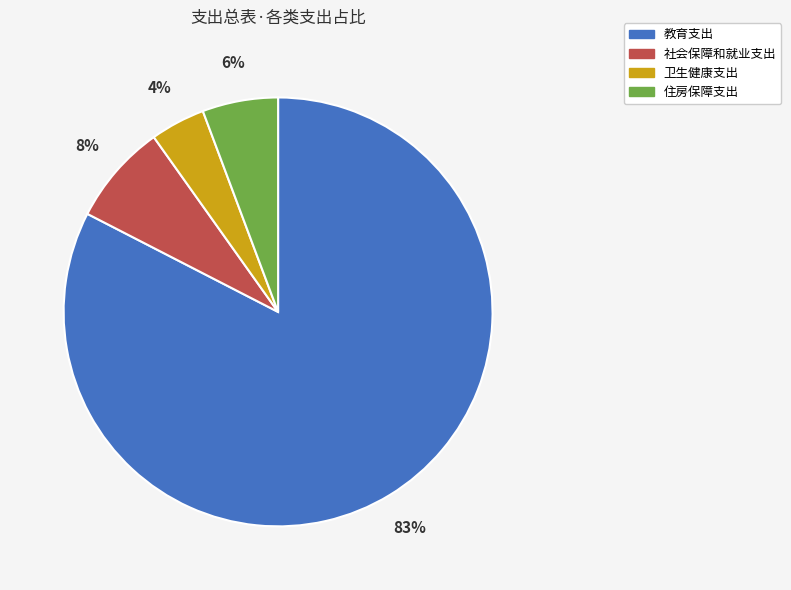

How many slices are in this pie chart?

4